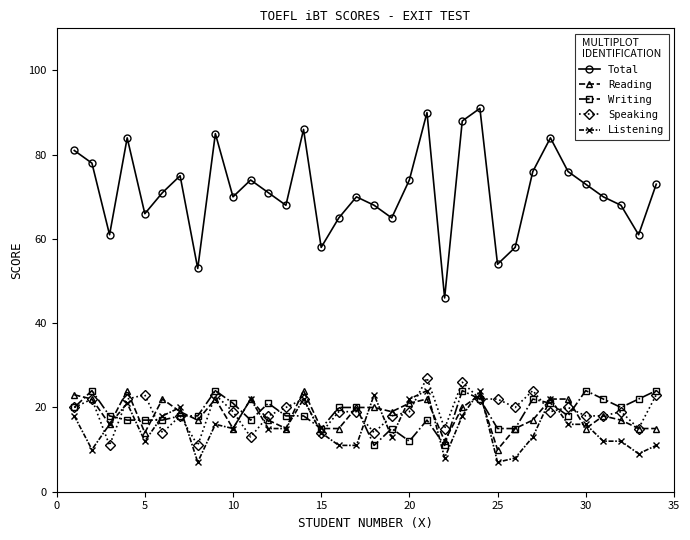

At how many categories does at least one series exceed 20?

34